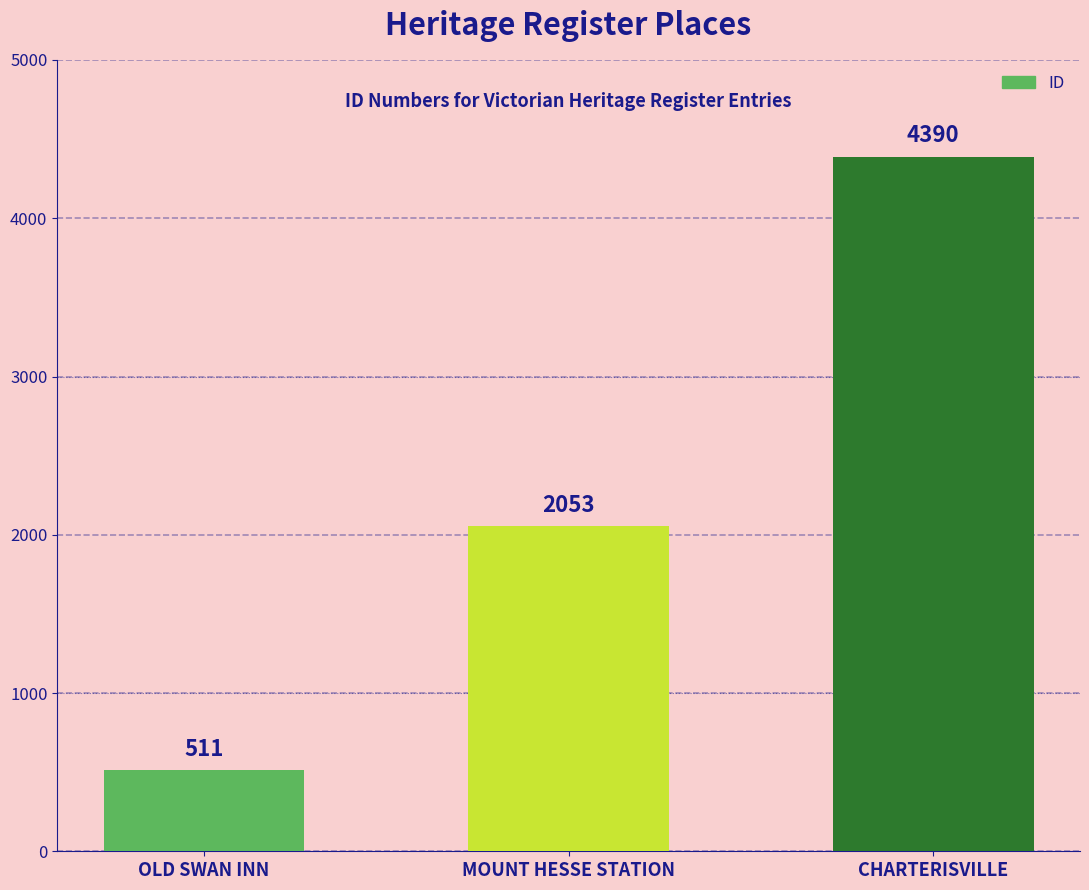

What is the value of the 2nd bar from the left?

2053